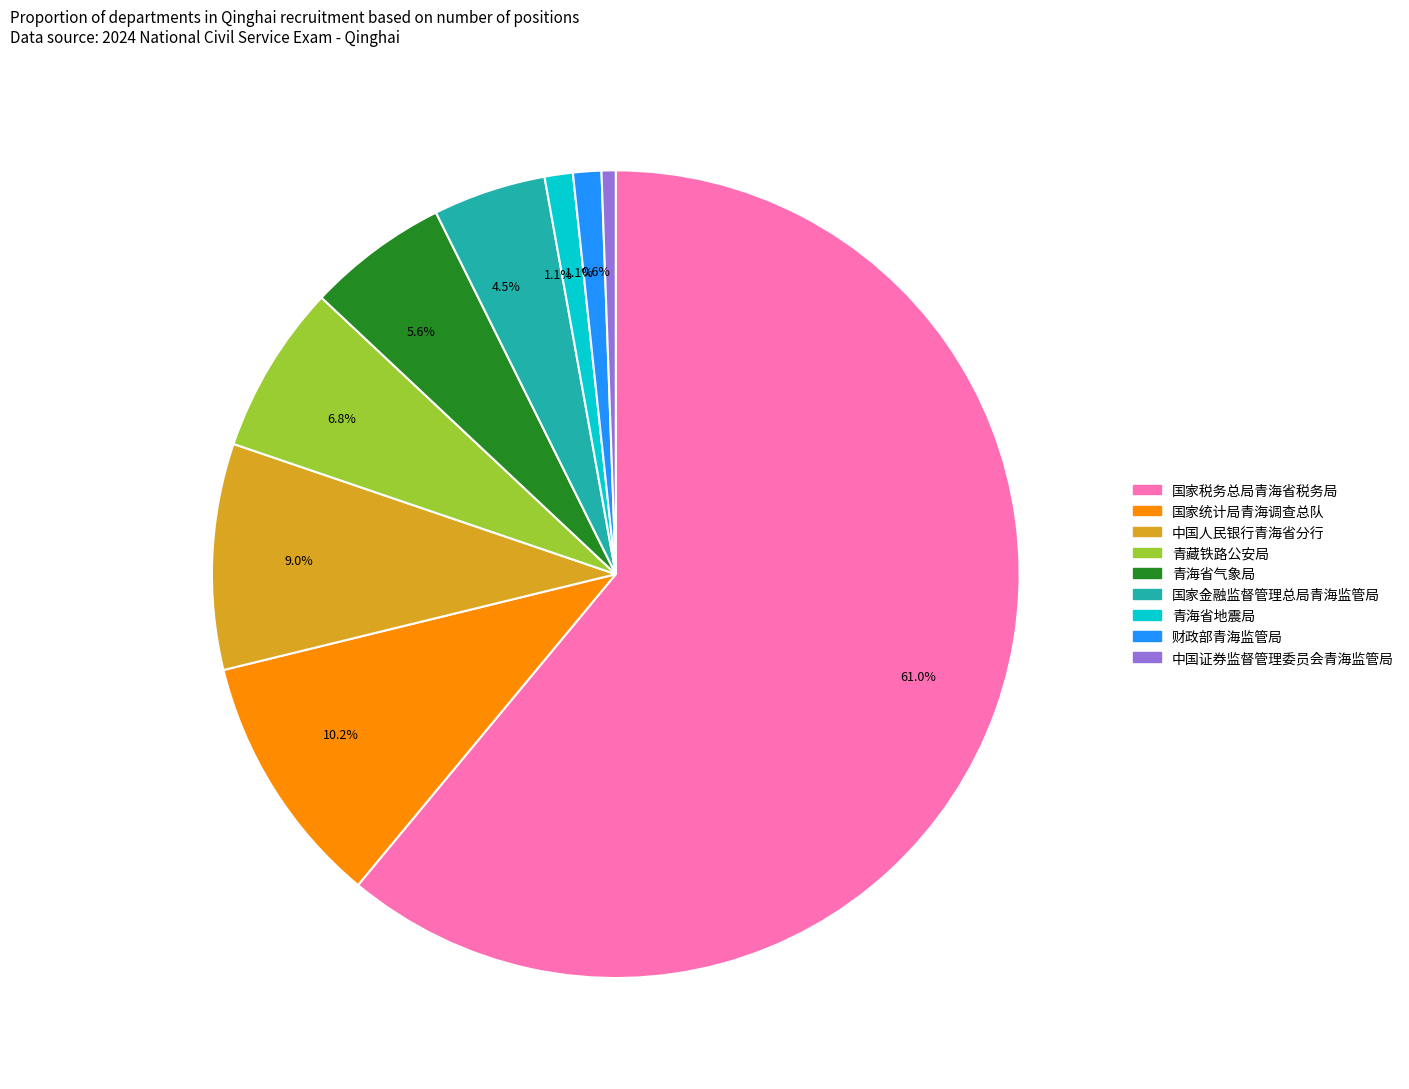

How many segments does this pie chart have?

9